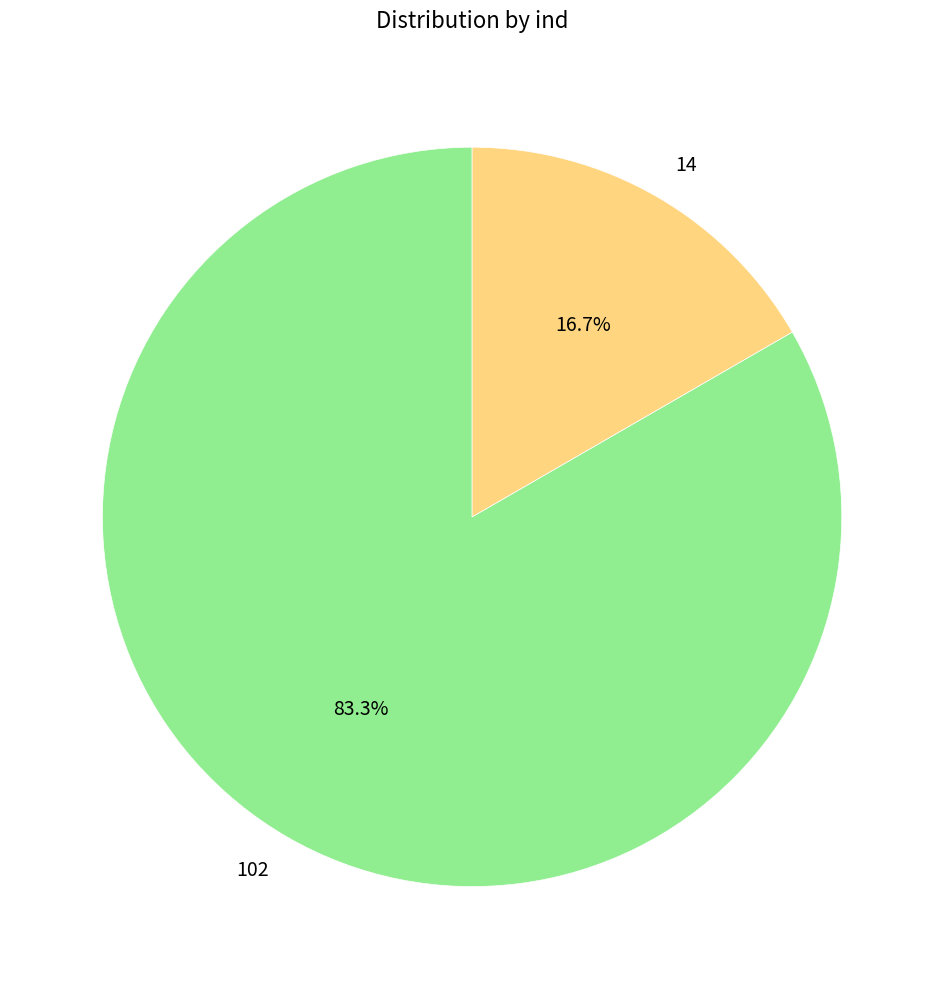

Do 14 and 102 together represent more than half of the pie?

Yes